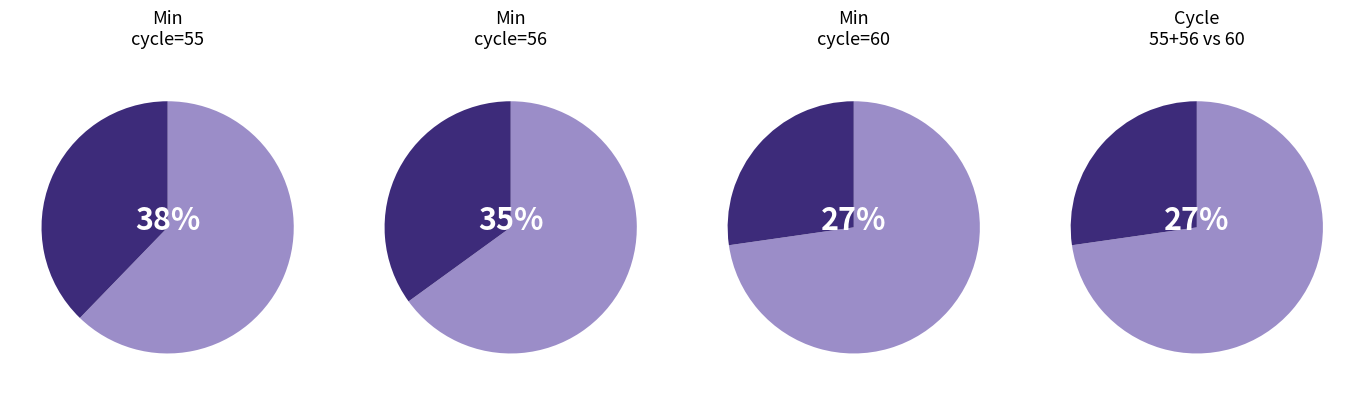

Which slice is the smallest?

Min_cycle_60